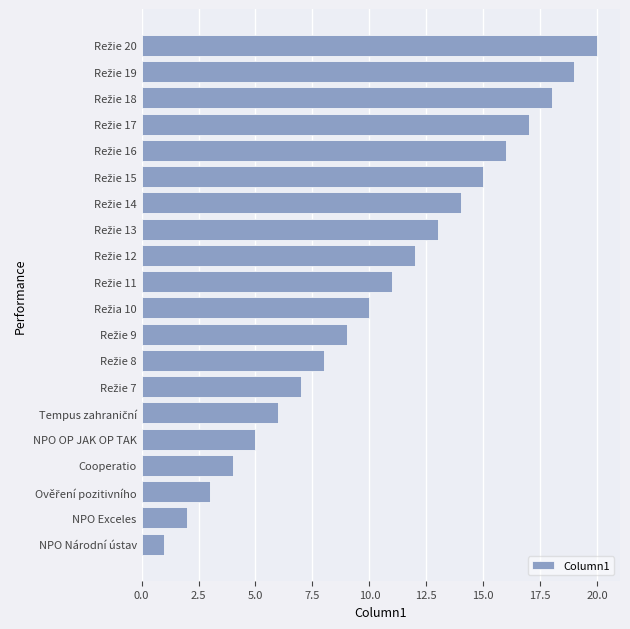

What is the difference between the maximum and minimum values?

19